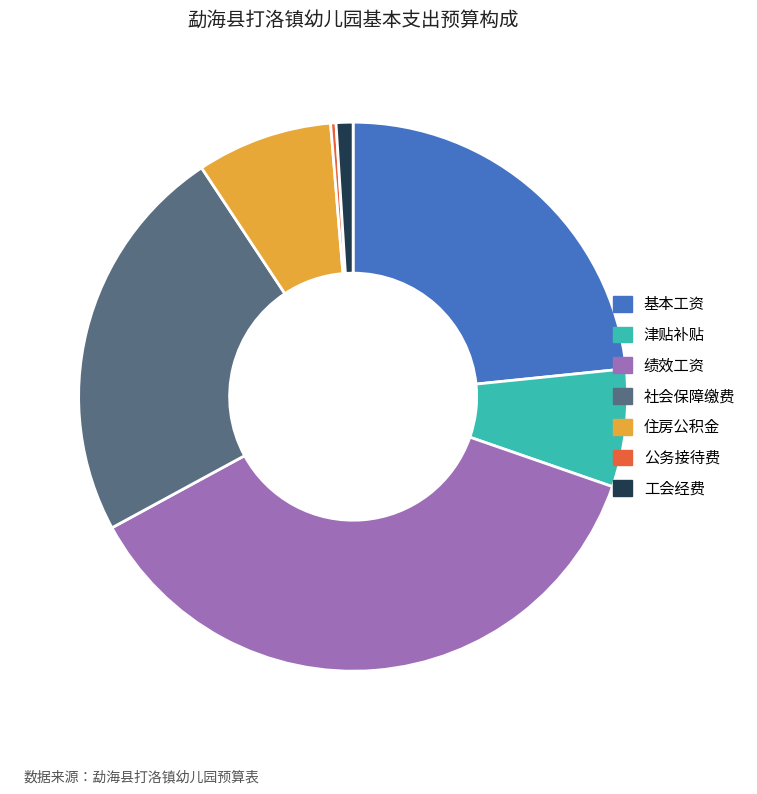

Is there a majority slice in this chart?

No